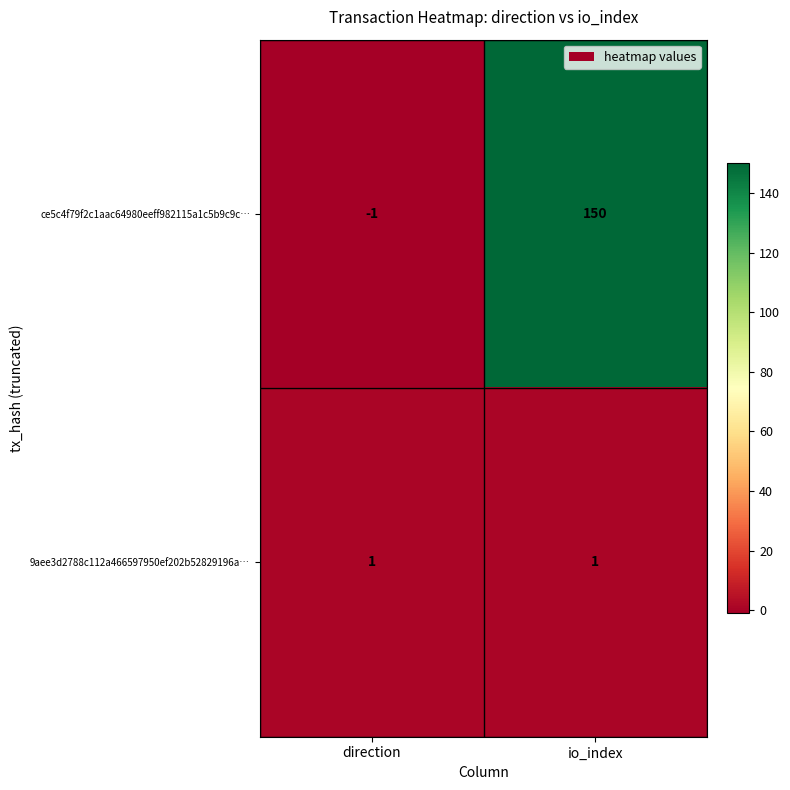

True or false: 9aee3d2788c112a466597950ef202b52829196a… has a value of 0 at io_index.

False